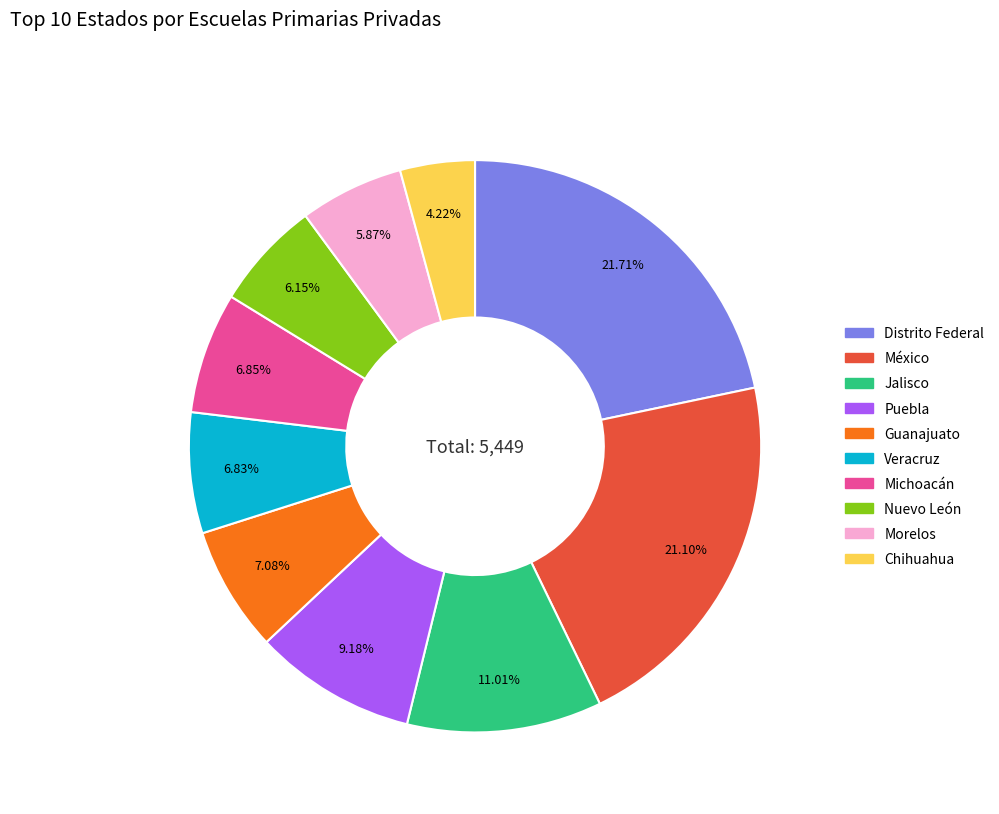

Count the number of slices in the pie.

10